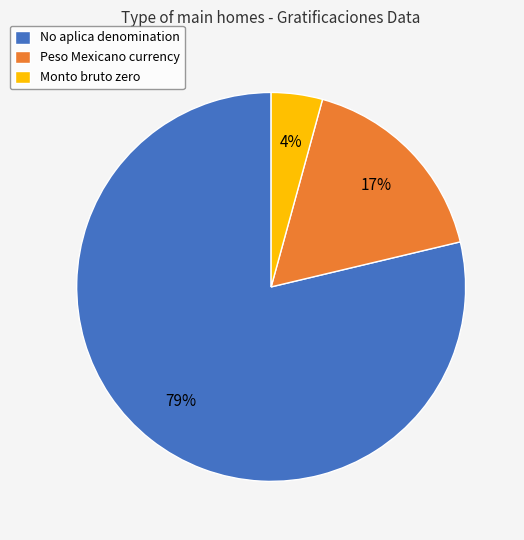

Rank the categories by value from highest to lowest.

No aplica denomination, Peso Mexicano currency, Monto bruto zero